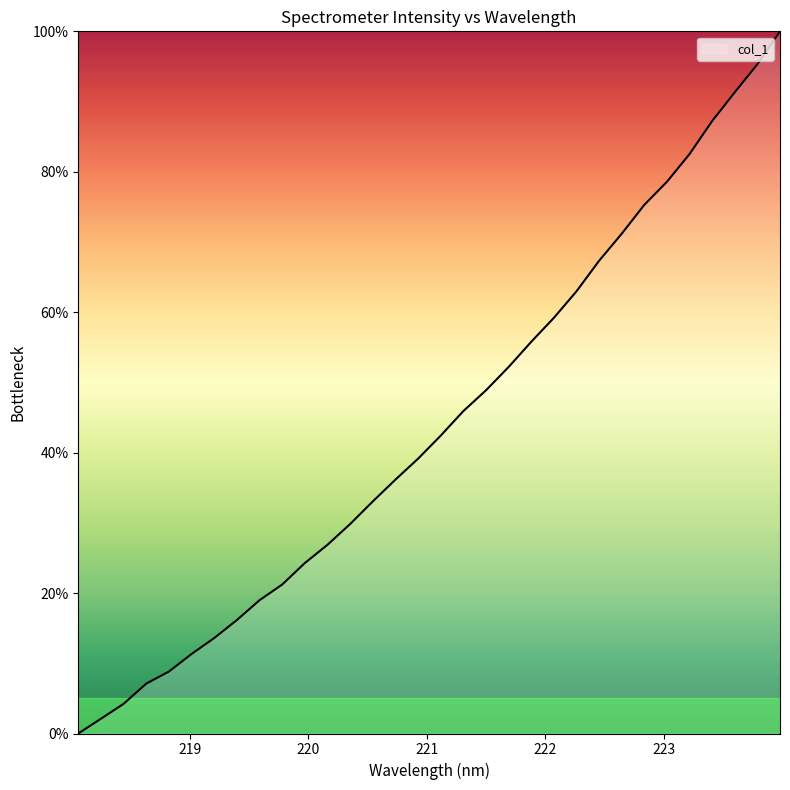

At which label is the value closest to 50?

221.4993